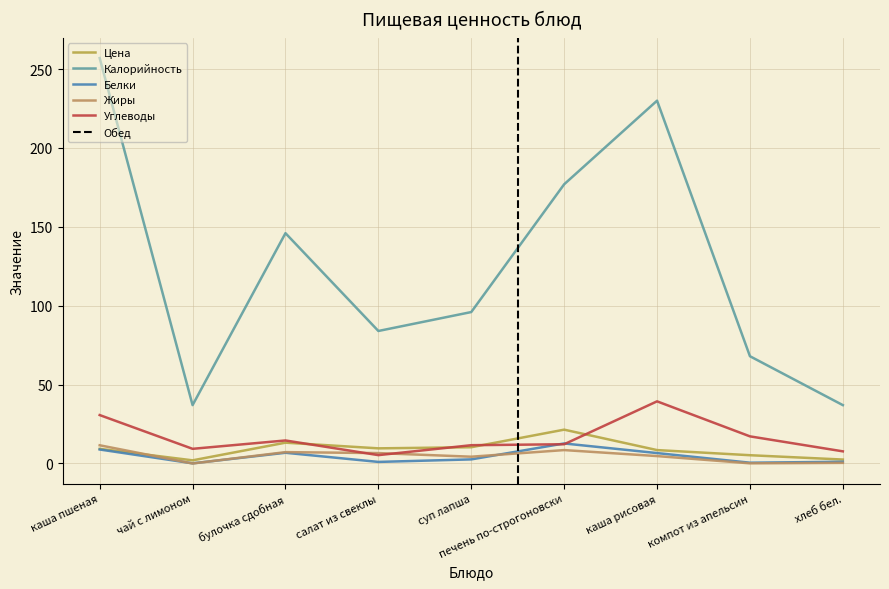

True or false: Цена and Калорийность intersect in this chart.

False